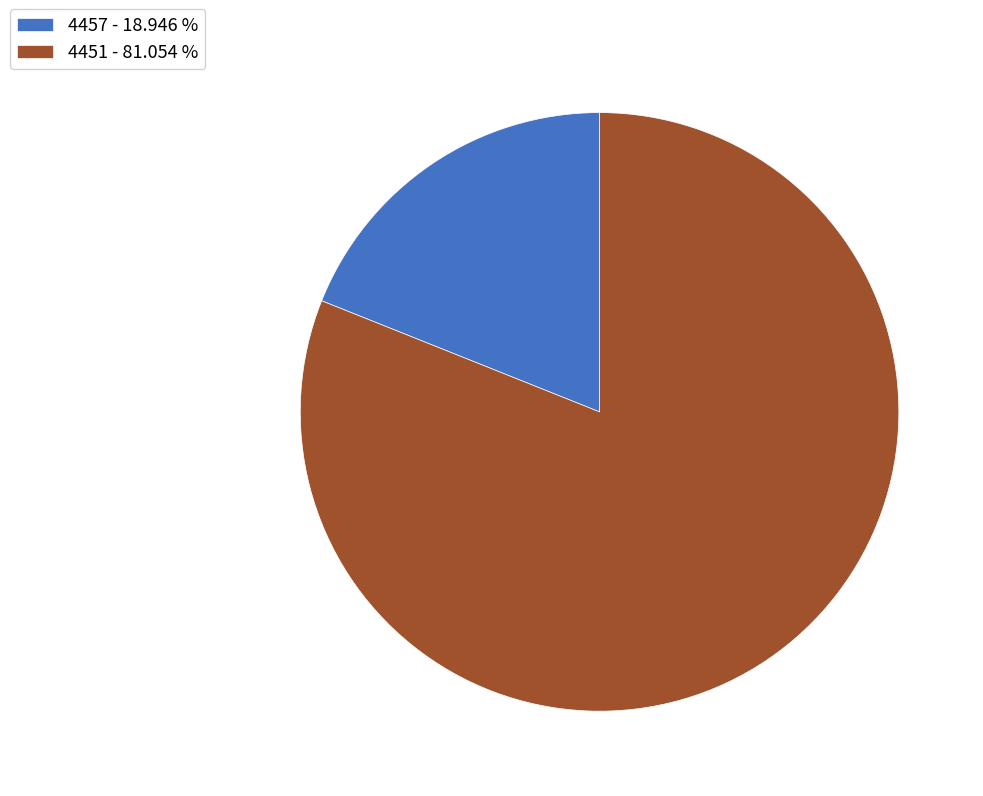

Count the number of slices in the pie.

2